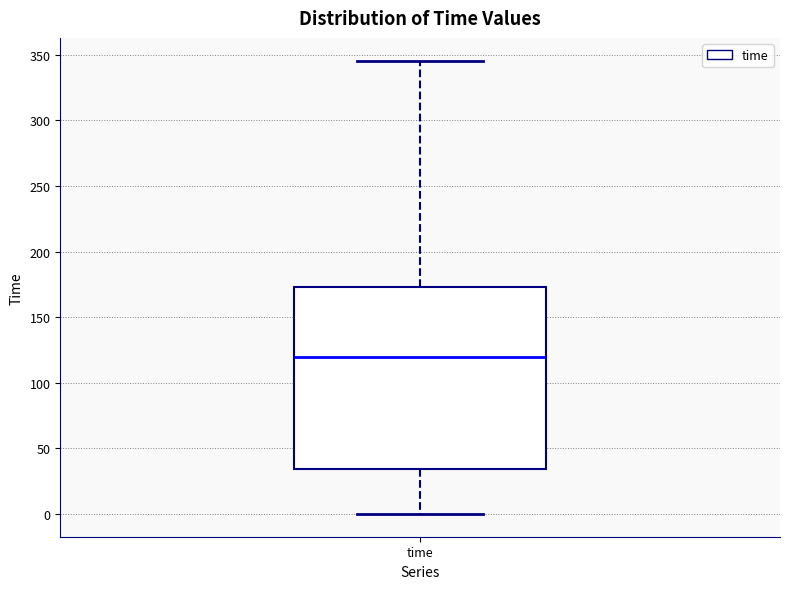

Read this box plot against the y-axis: the position of the median line, the range covered by the box, and the ends of both whiskers. The values are not printed on the chart, so give them approximately, as read against the axis.

median 120, box 35 to 175, whiskers 0 to 345